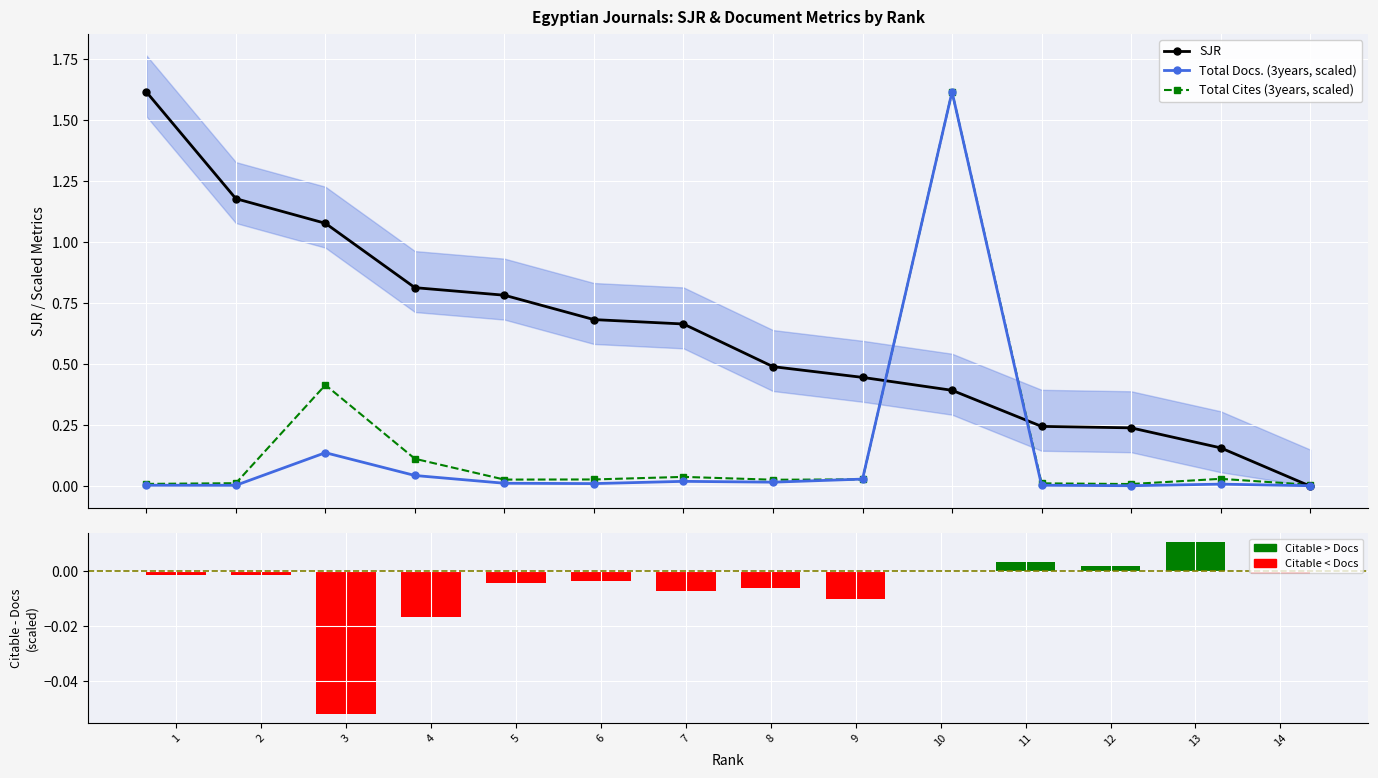

What is the sum of the SJR values at 5 and 11?

1.0